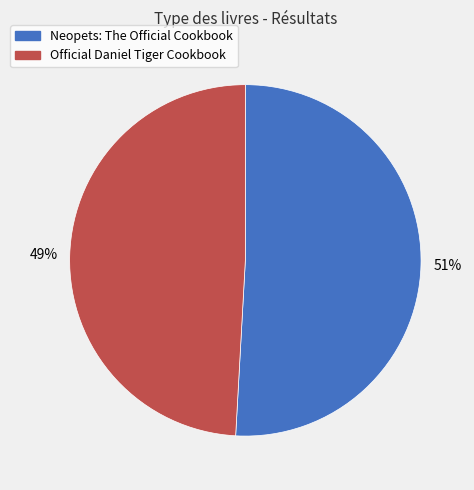

To the nearest percent, what portion does Neopets: The Official Cookbook represent?

51%